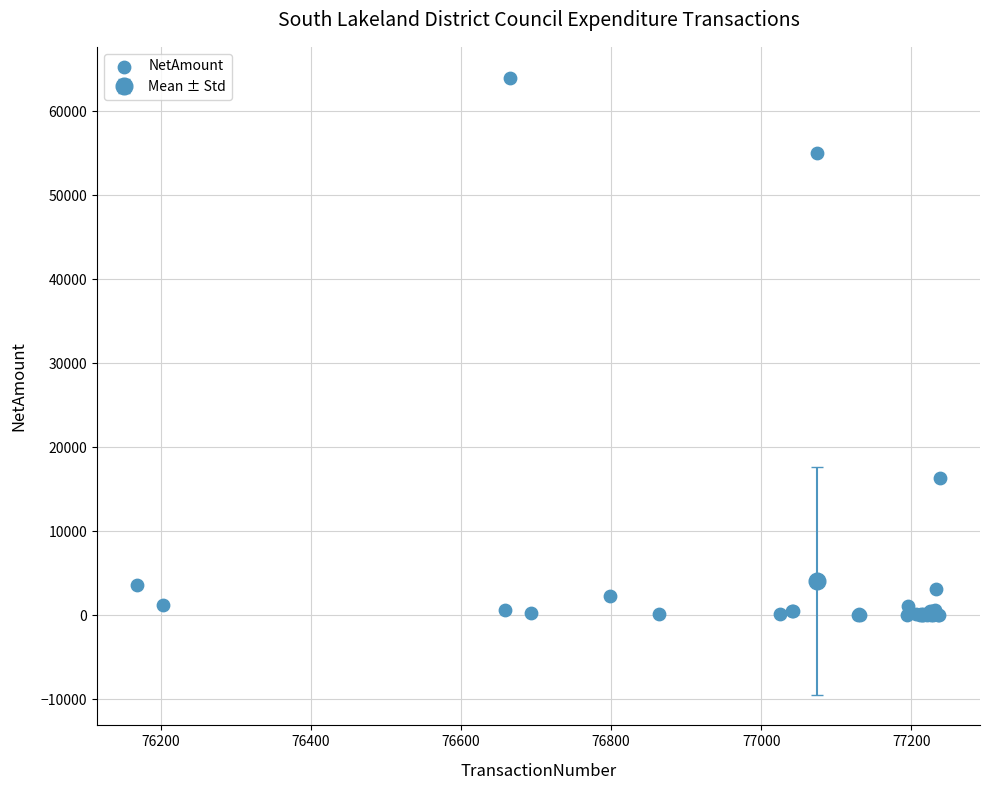

What Y value in the scatter plot is closest to 32005?

16290.0